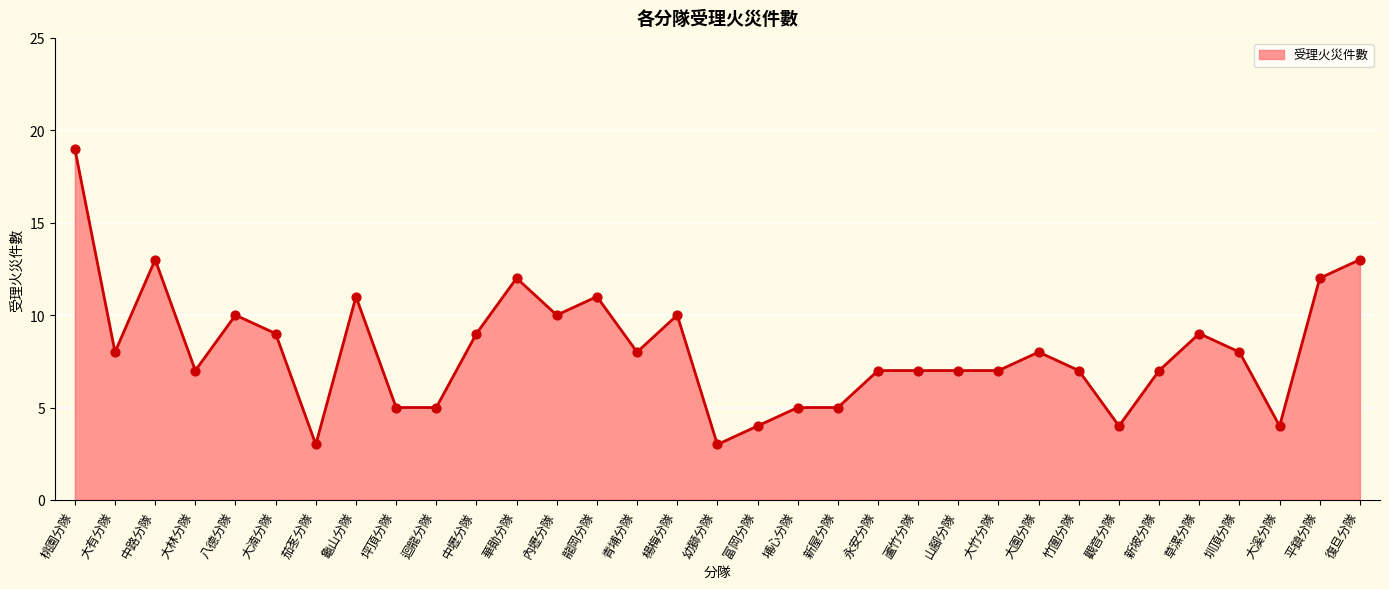

What is the change in value from 大林分隊 to 龍岡分隊?

+4